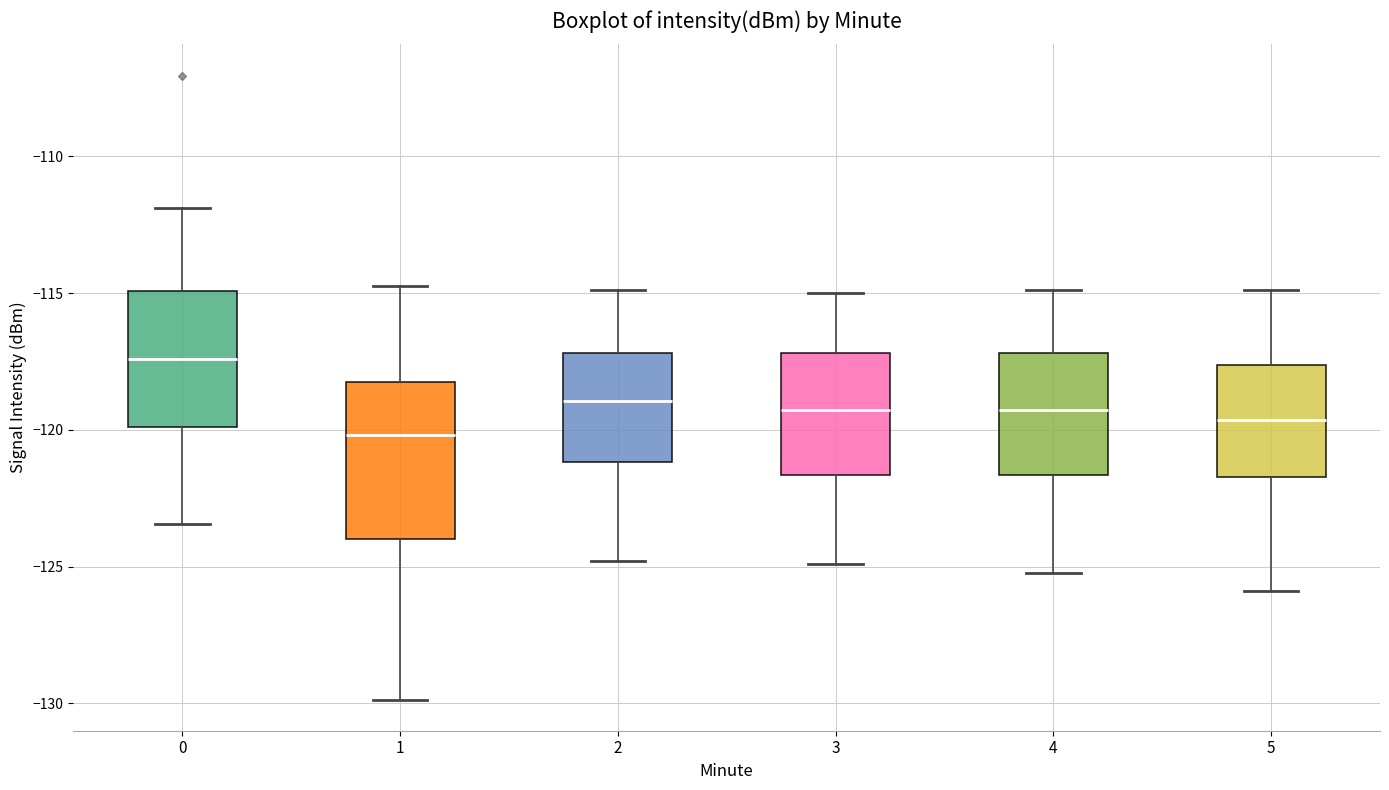

Reading left to right, read every box against the y-axis: the position of its median line, the range the box covers, and the ends of its whiskers. The values are not printed on the chart, so give them approximately, as read against the axis.

0: median -117.5, box -120.0 to -115.0, whiskers -123.5 to -112.0
1: median -120.0, box -124.0 to -118.5, whiskers -130.0 to -114.5
2: median -119.0, box -121.0 to -117.0, whiskers -125.0 to -115.0
3: median -119.5, box -121.5 to -117.0, whiskers -125.0 to -115.0
4: median -119.5, box -121.5 to -117.0, whiskers -125.0 to -115.0
5: median -119.5, box -121.5 to -117.5, whiskers -126.0 to -115.0